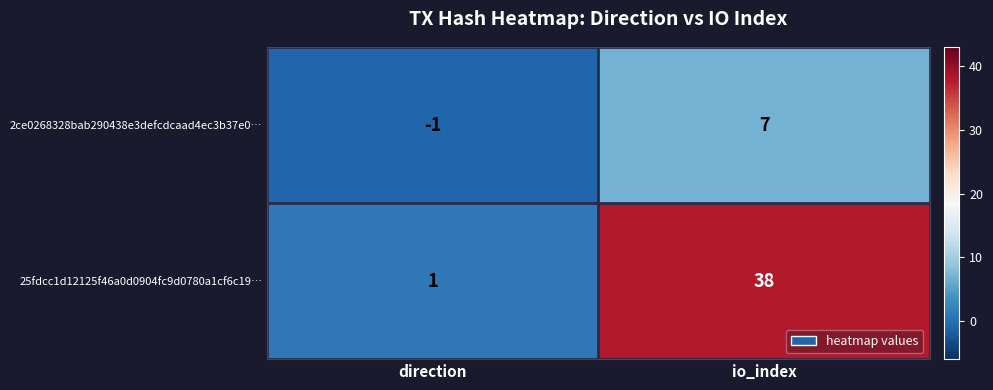

How many series are shown in this chart?

2